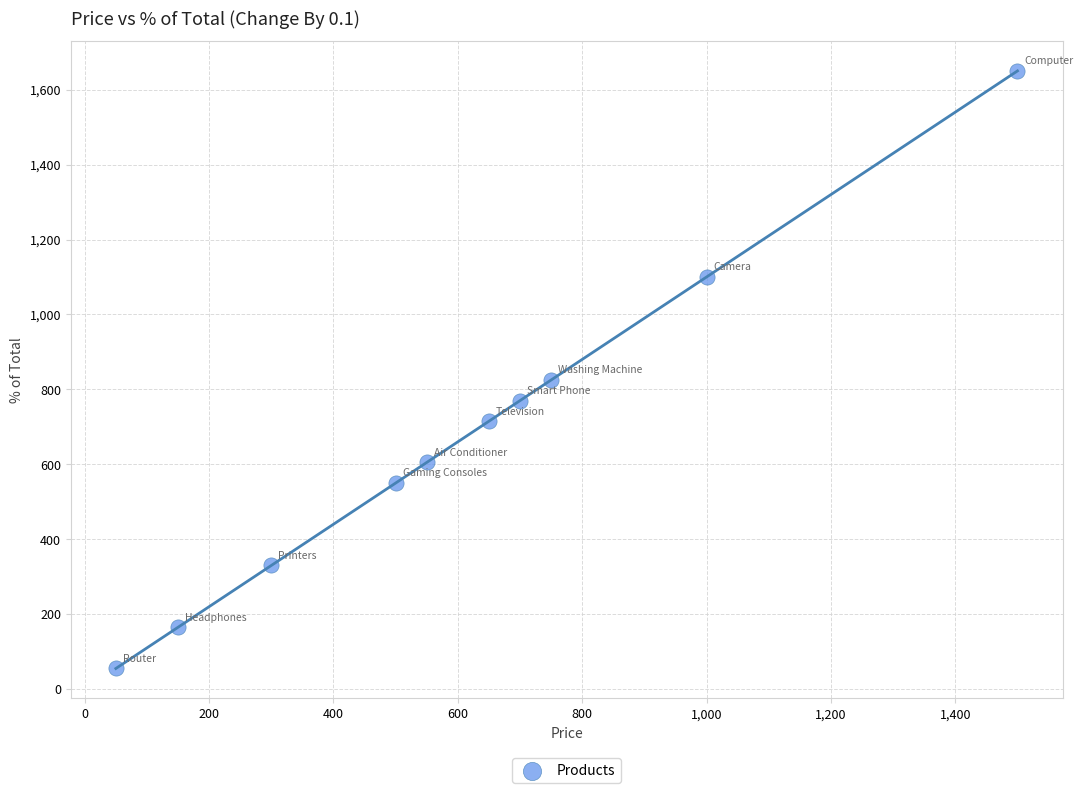

What Y value in the scatter plot is closest to 852?

825